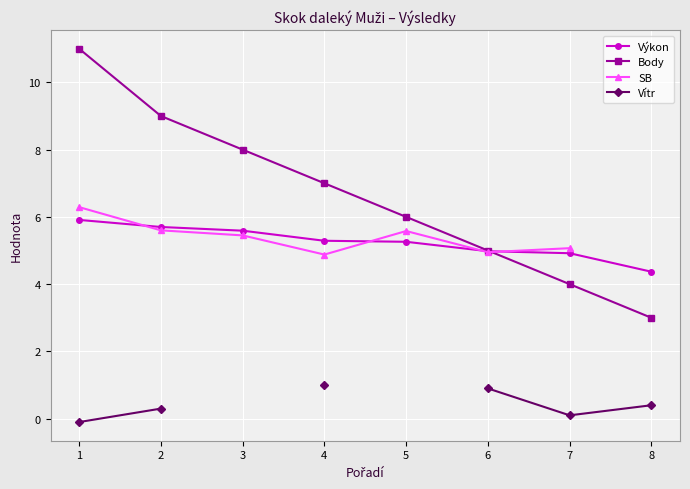

Between 1 and 4, which series saw the biggest shift?

Body